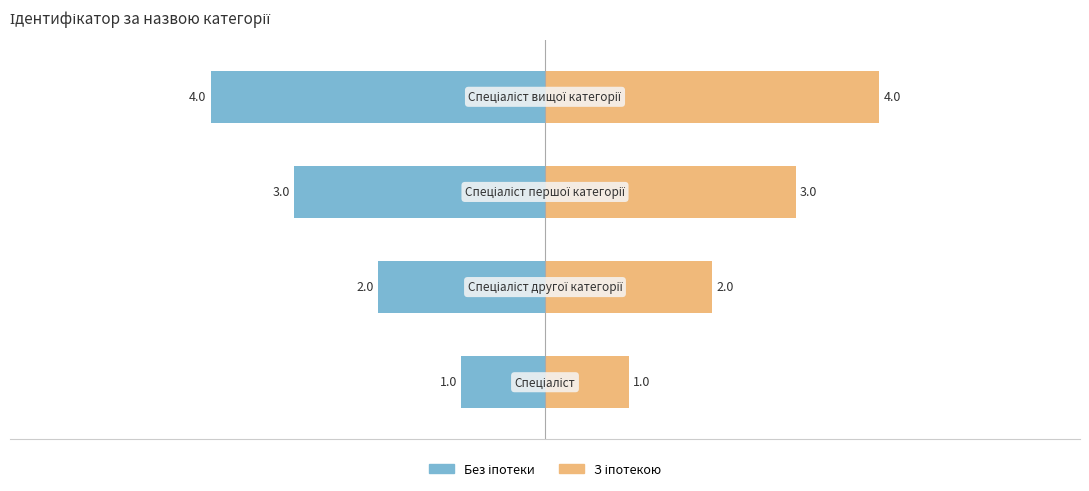

Count the number of data series in this chart.

2